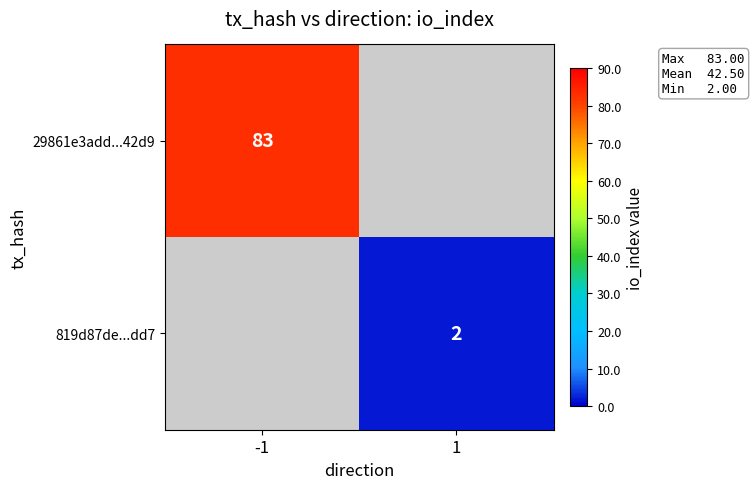

The value of 819d87de...dd7 at 1 is 2. True or false?

True